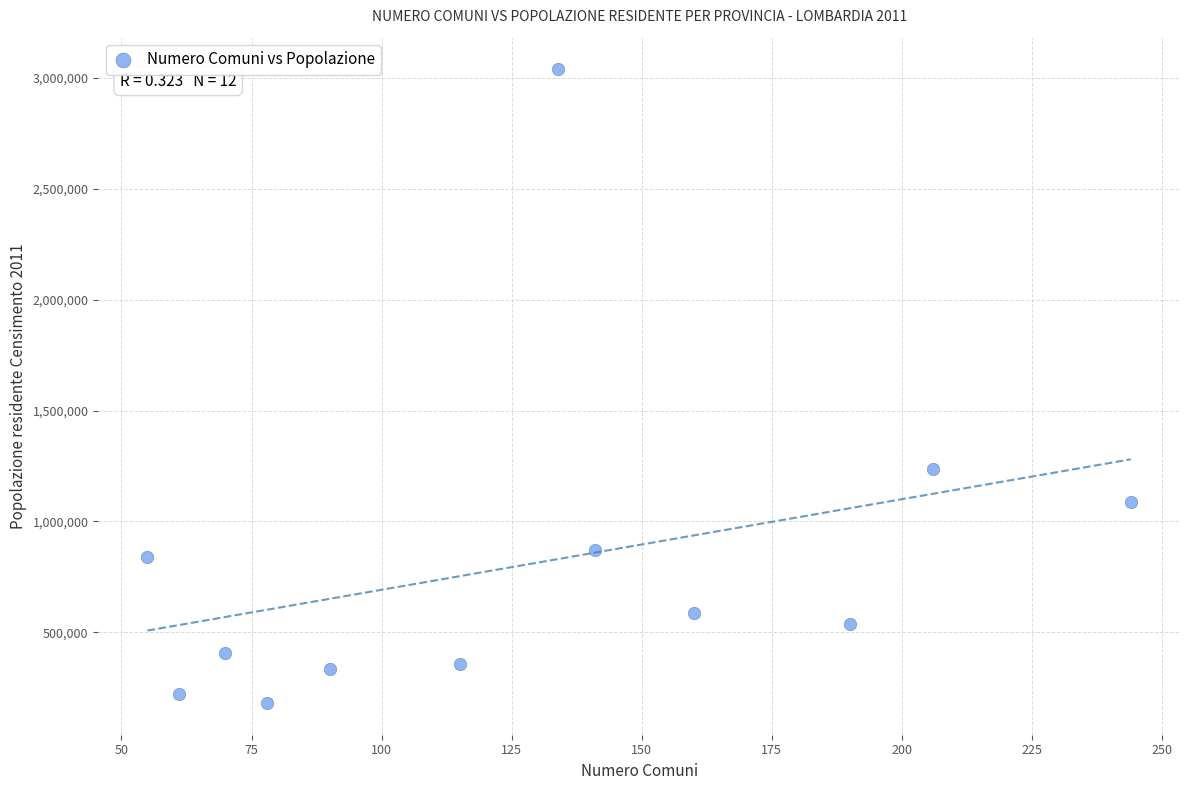

What Y value in the scatter plot is closest to 1609617?

1238044